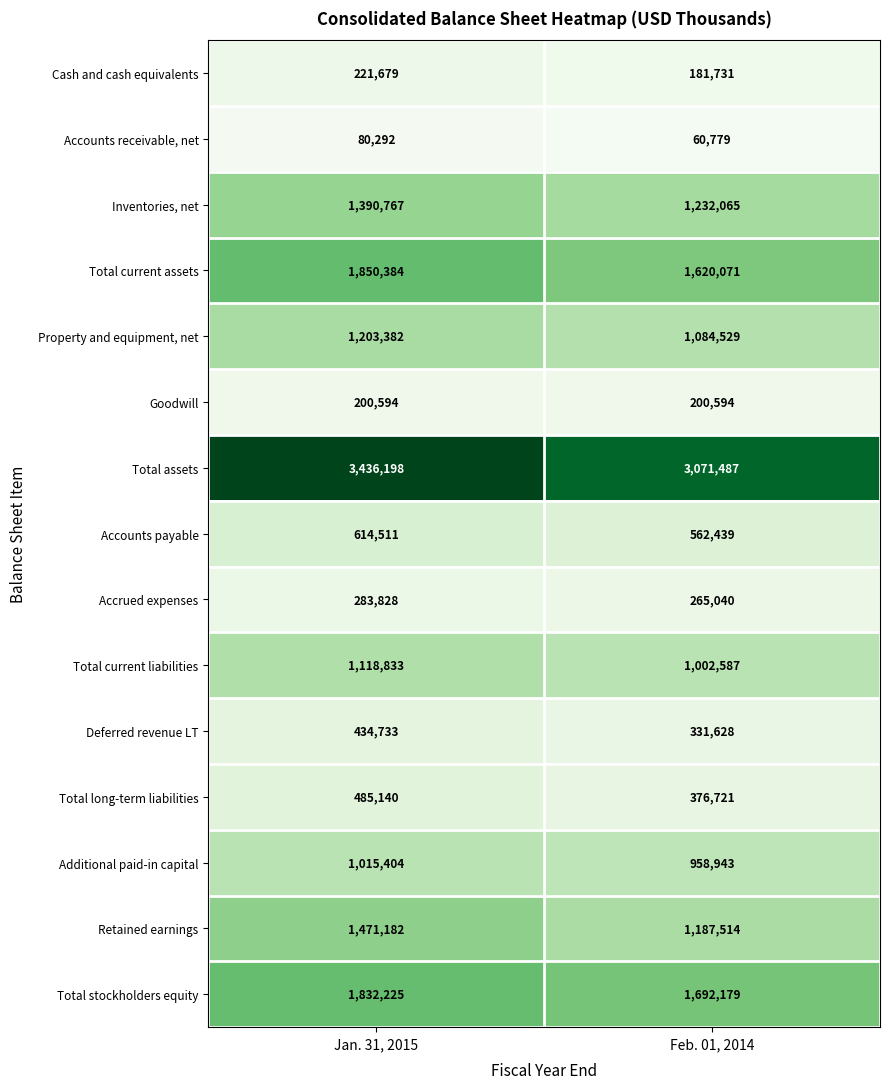

Reading left to right, extract all data points from this chart.

Cash and cash equivalents: Jan. 31, 2015=221679	Feb. 01, 2014=181731
Accounts receivable, net: Jan. 31, 2015=80292	Feb. 01, 2014=60779
Inventories, net: Jan. 31, 2015=1390767	Feb. 01, 2014=1232065
Total current assets: Jan. 31, 2015=1850384	Feb. 01, 2014=1620071
Property and equipment, net: Jan. 31, 2015=1203382	Feb. 01, 2014=1084529
Goodwill: Jan. 31, 2015=200594	Feb. 01, 2014=200594
Total assets: Jan. 31, 2015=3436198	Feb. 01, 2014=3071487
Accounts payable: Jan. 31, 2015=614511	Feb. 01, 2014=562439
Accrued expenses: Jan. 31, 2015=283828	Feb. 01, 2014=265040
Total current liabilities: Jan. 31, 2015=1118833	Feb. 01, 2014=1002587
Deferred revenue LT: Jan. 31, 2015=434733	Feb. 01, 2014=331628
Total long-term liabilities: Jan. 31, 2015=485140	Feb. 01, 2014=376721
Additional paid-in capital: Jan. 31, 2015=1015404	Feb. 01, 2014=958943
Retained earnings: Jan. 31, 2015=1471182	Feb. 01, 2014=1187514
Total stockholders equity: Jan. 31, 2015=1832225	Feb. 01, 2014=1692179